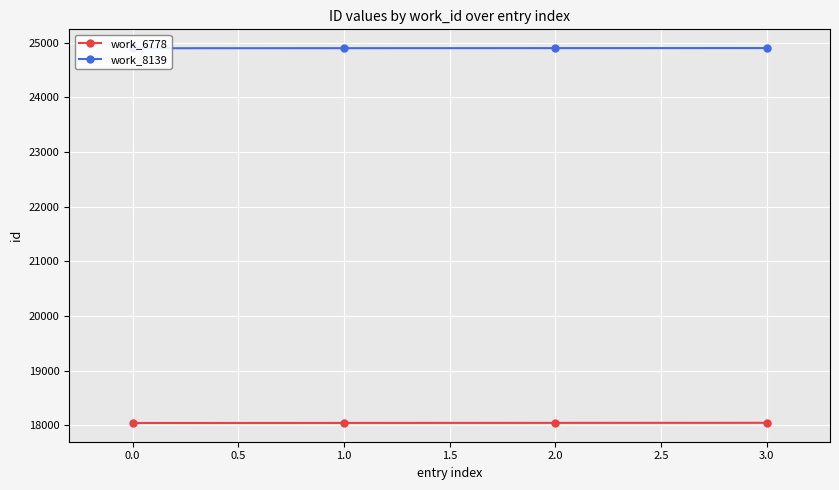

Which series has the largest range (max minus min)?

work_6778